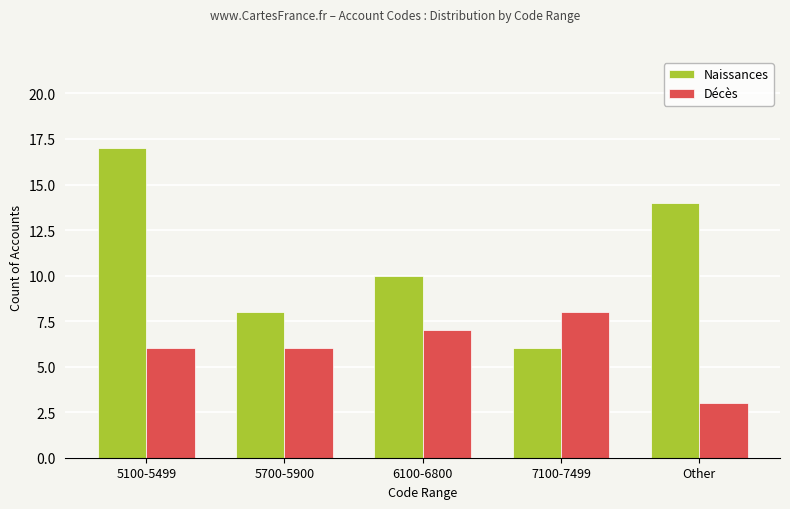

At which category does the chart reach its peak across all series?

5100-5499